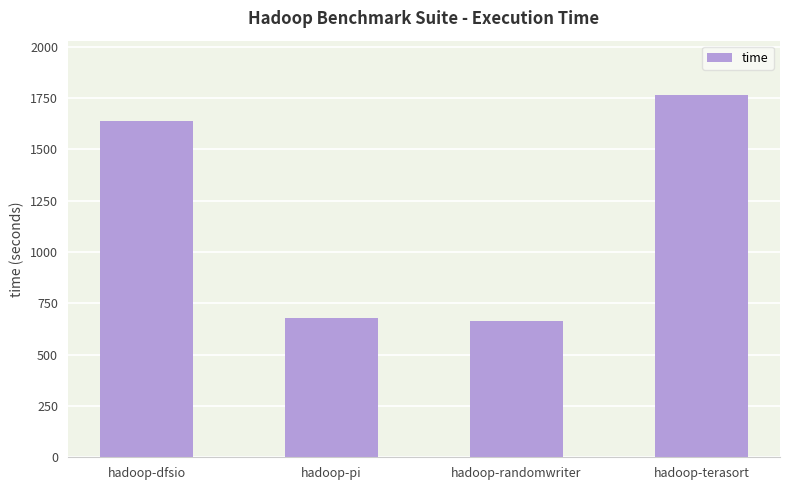

The chart shows a value of 1636.9 at hadoop-dfsio. True or false?

True